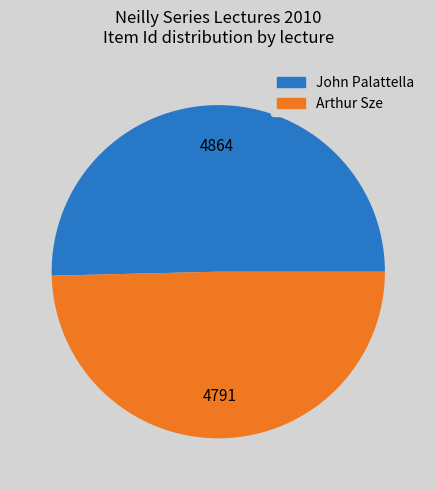

How many segments does this pie chart have?

2